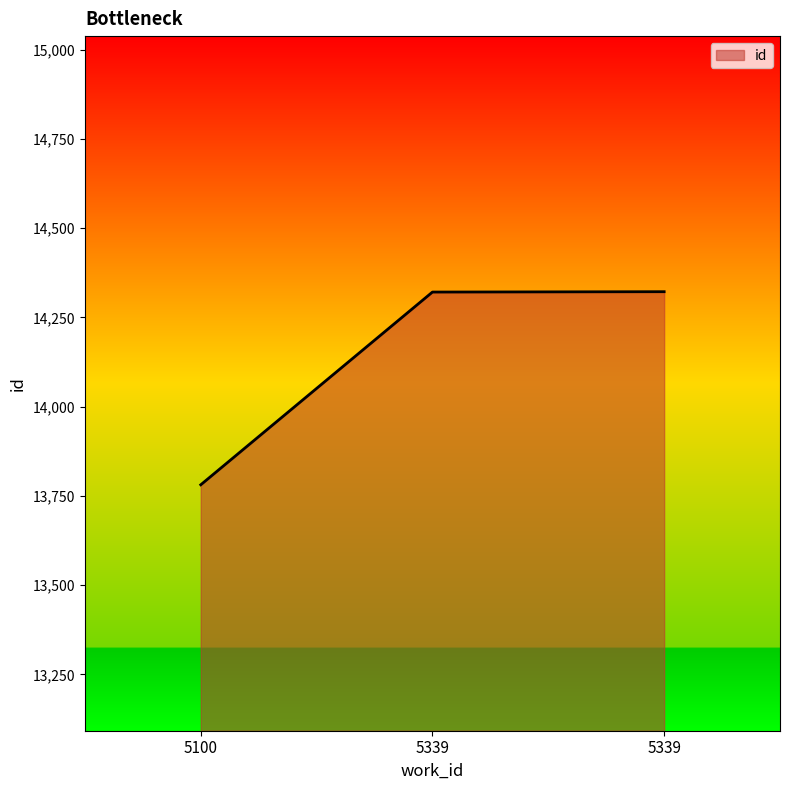

List the labels in order of value, largest first.

5339, 5339, 5100